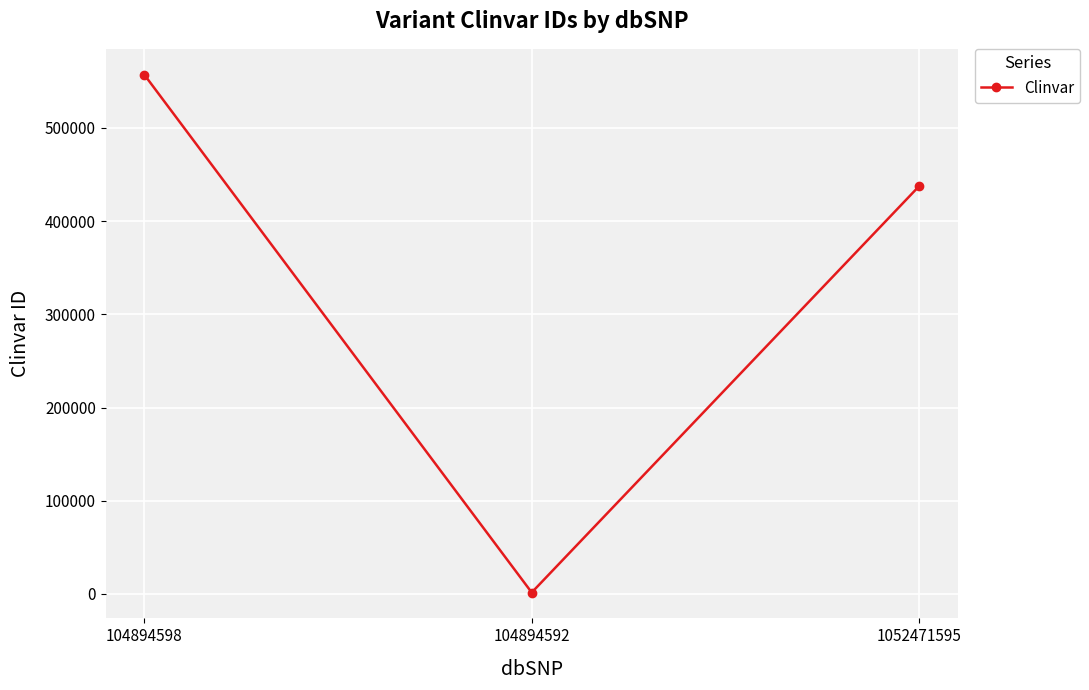

What is the change in value from 104894598 to 1052471595?

-119567